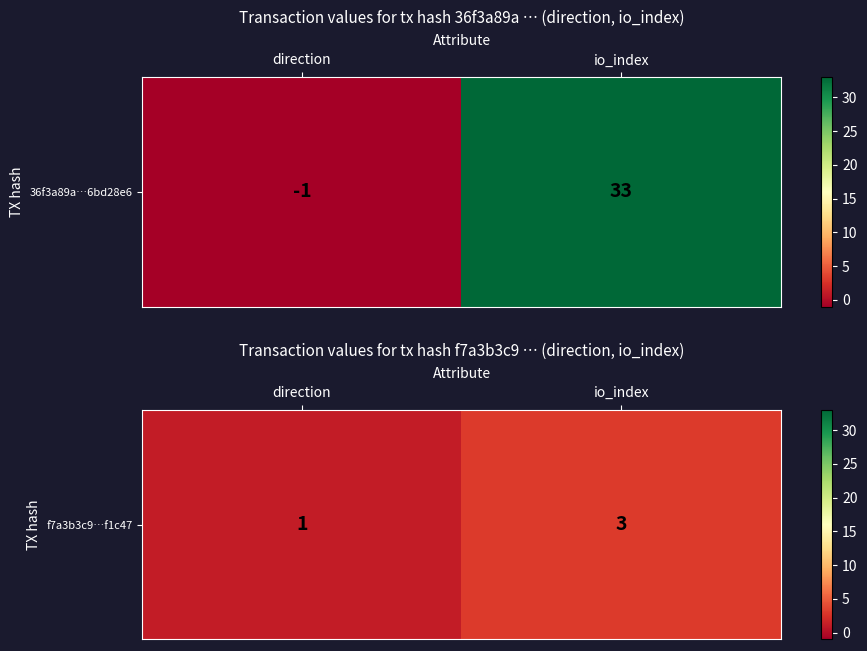

Reading left to right, what are all the values shown in this chart?

direction=1	io_index=3